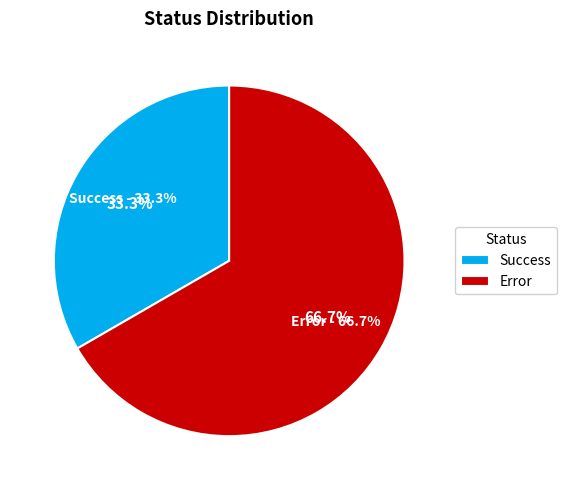

Between Success and Error, which is larger?

Error